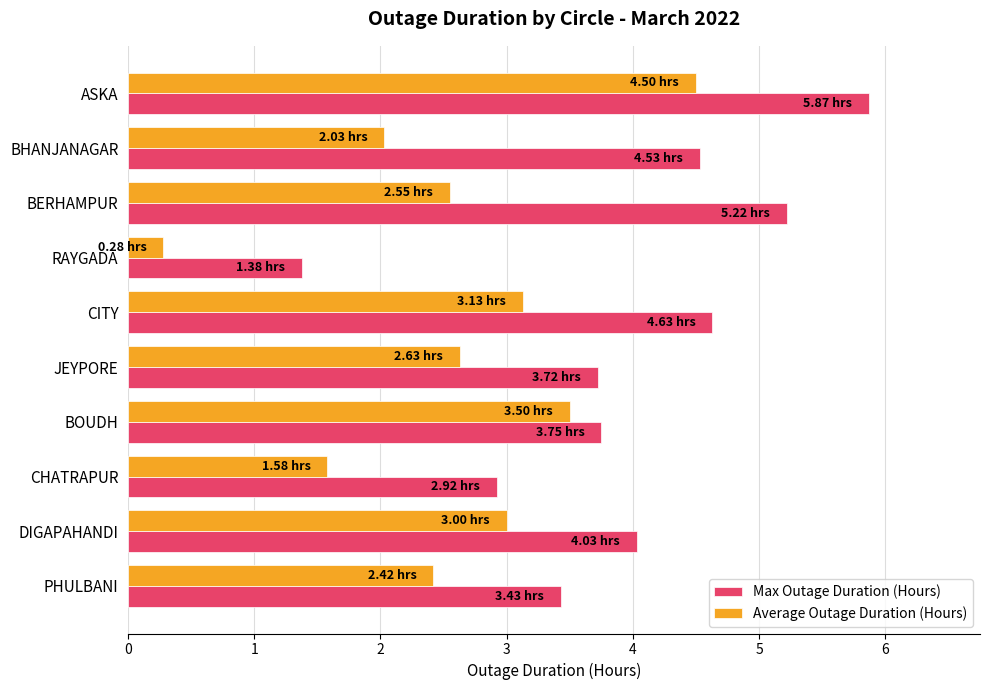

What is the difference between the second highest and second lowest values in the Max Outage Duration (Hours) series?

2.3